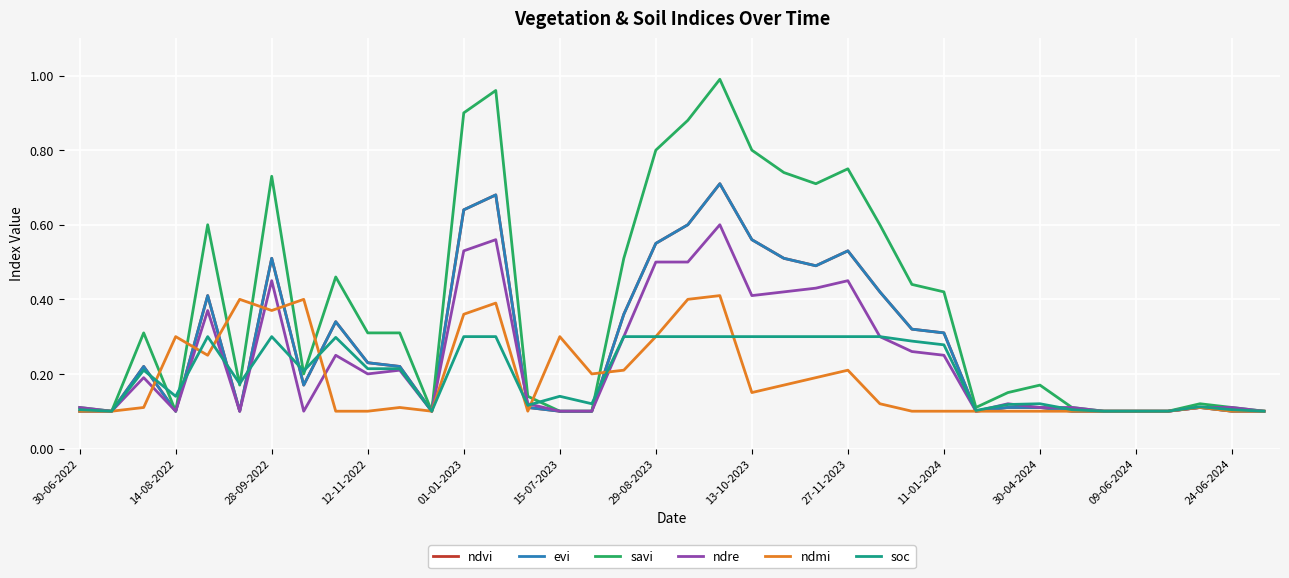

How many lines are shown in the chart?

6